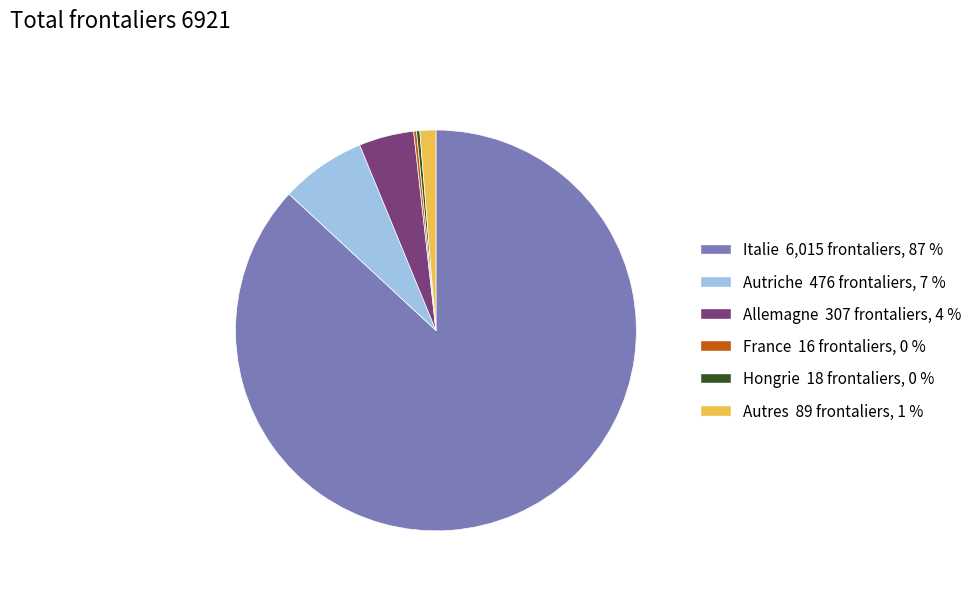

What is the largest slice in the pie chart?

Italie